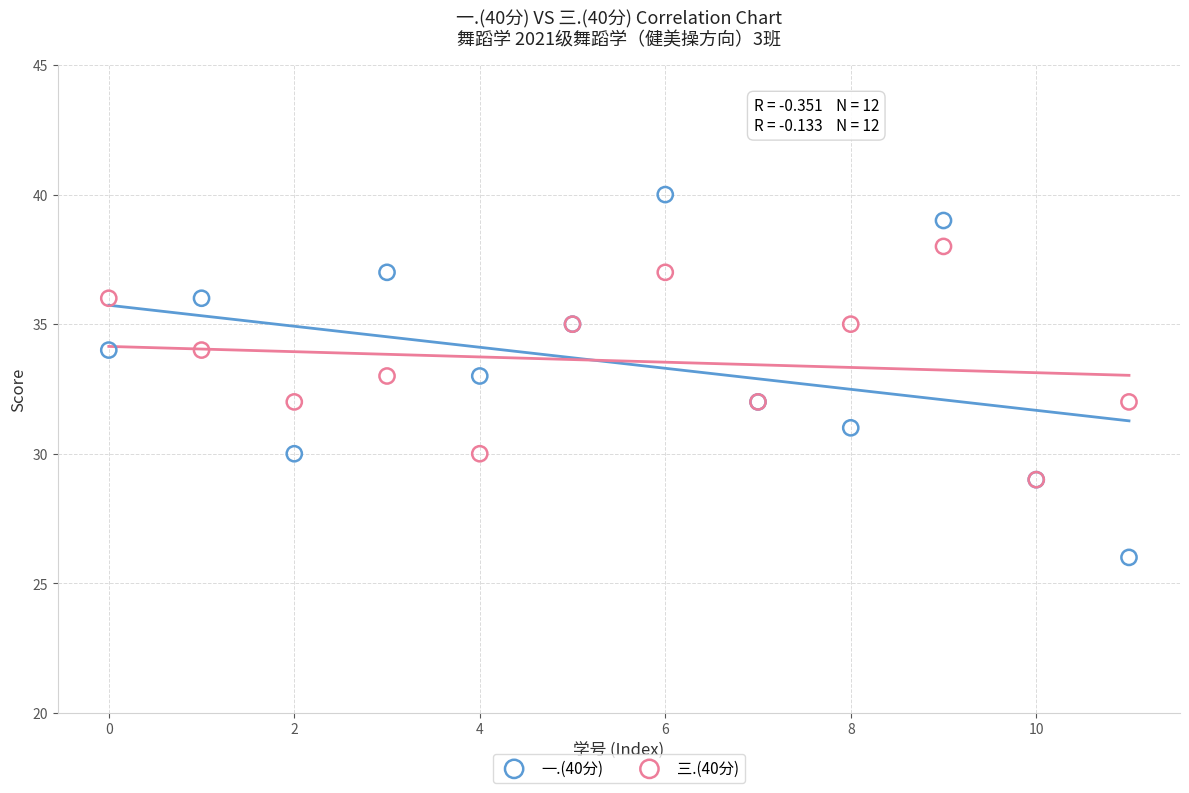

What are all the series names shown in the legend?

一.(40分), 三.(40分)